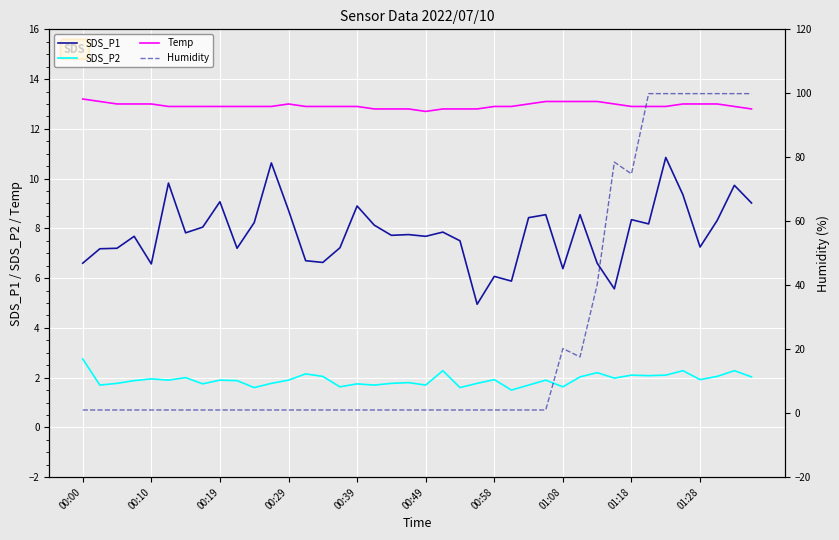

True or false: SDS_P1 and SDS_P2 cross at least once.

False